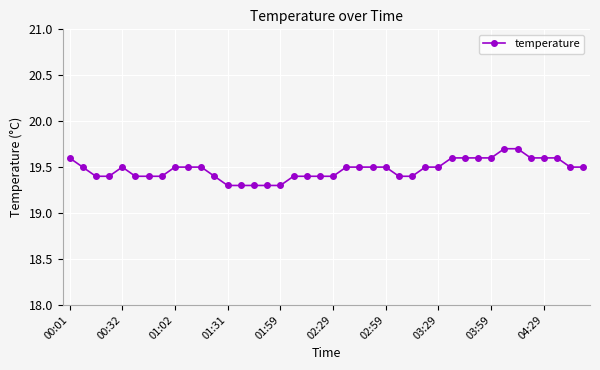

What is the minimum value shown in the chart?

19.3